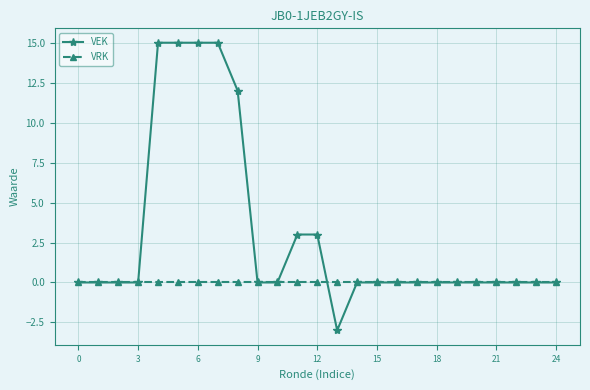

What is the maximum value for VEK?

15